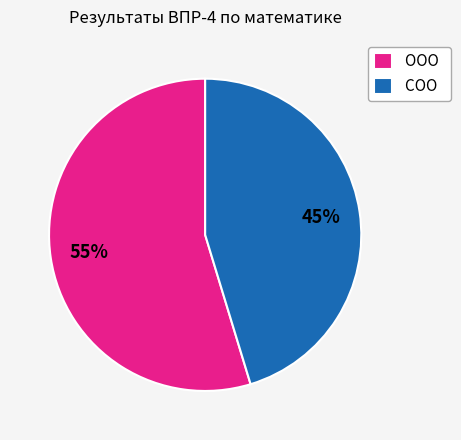

Which has a higher value, СОО or ООО?

ООО